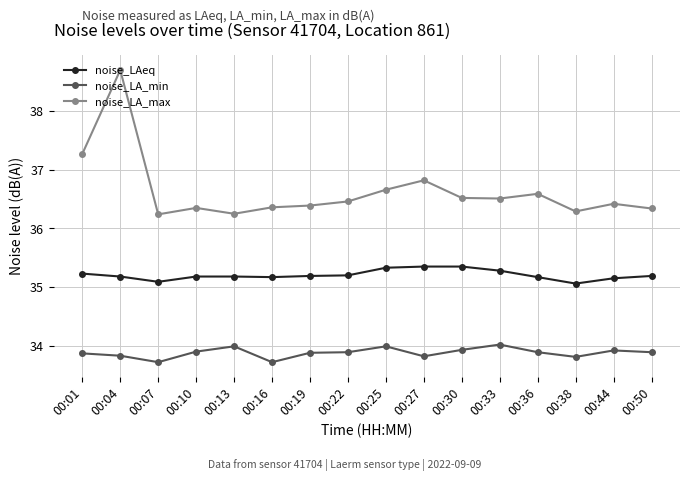

What is the difference between the highest and lowest values at 00:16?

2.6